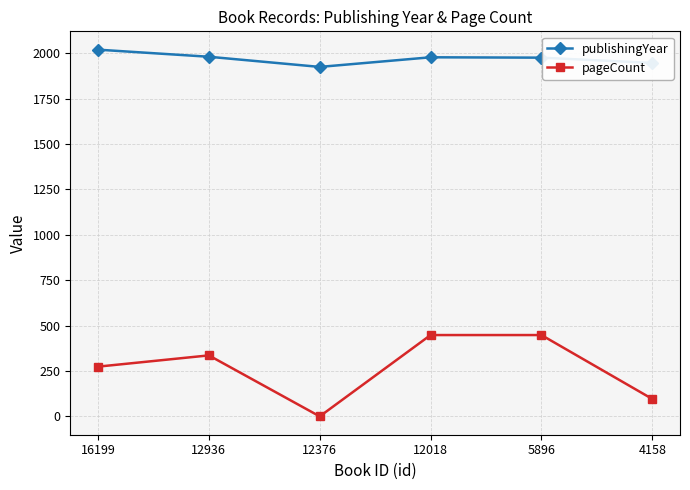

What is the value of the publishingYear point at the 4th from the left?

1978